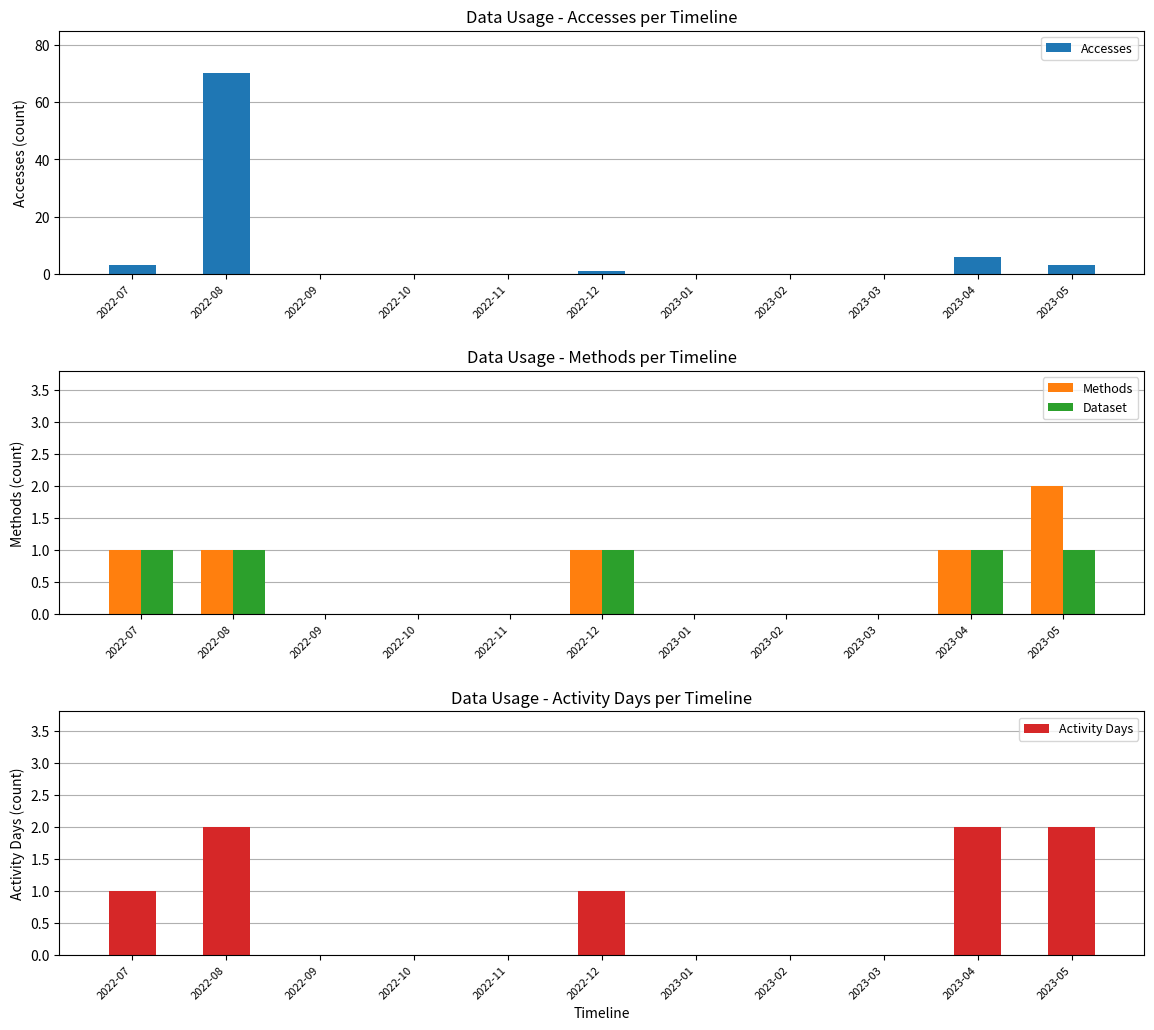

What is the difference between the maximum and minimum values in the Methods series?

2